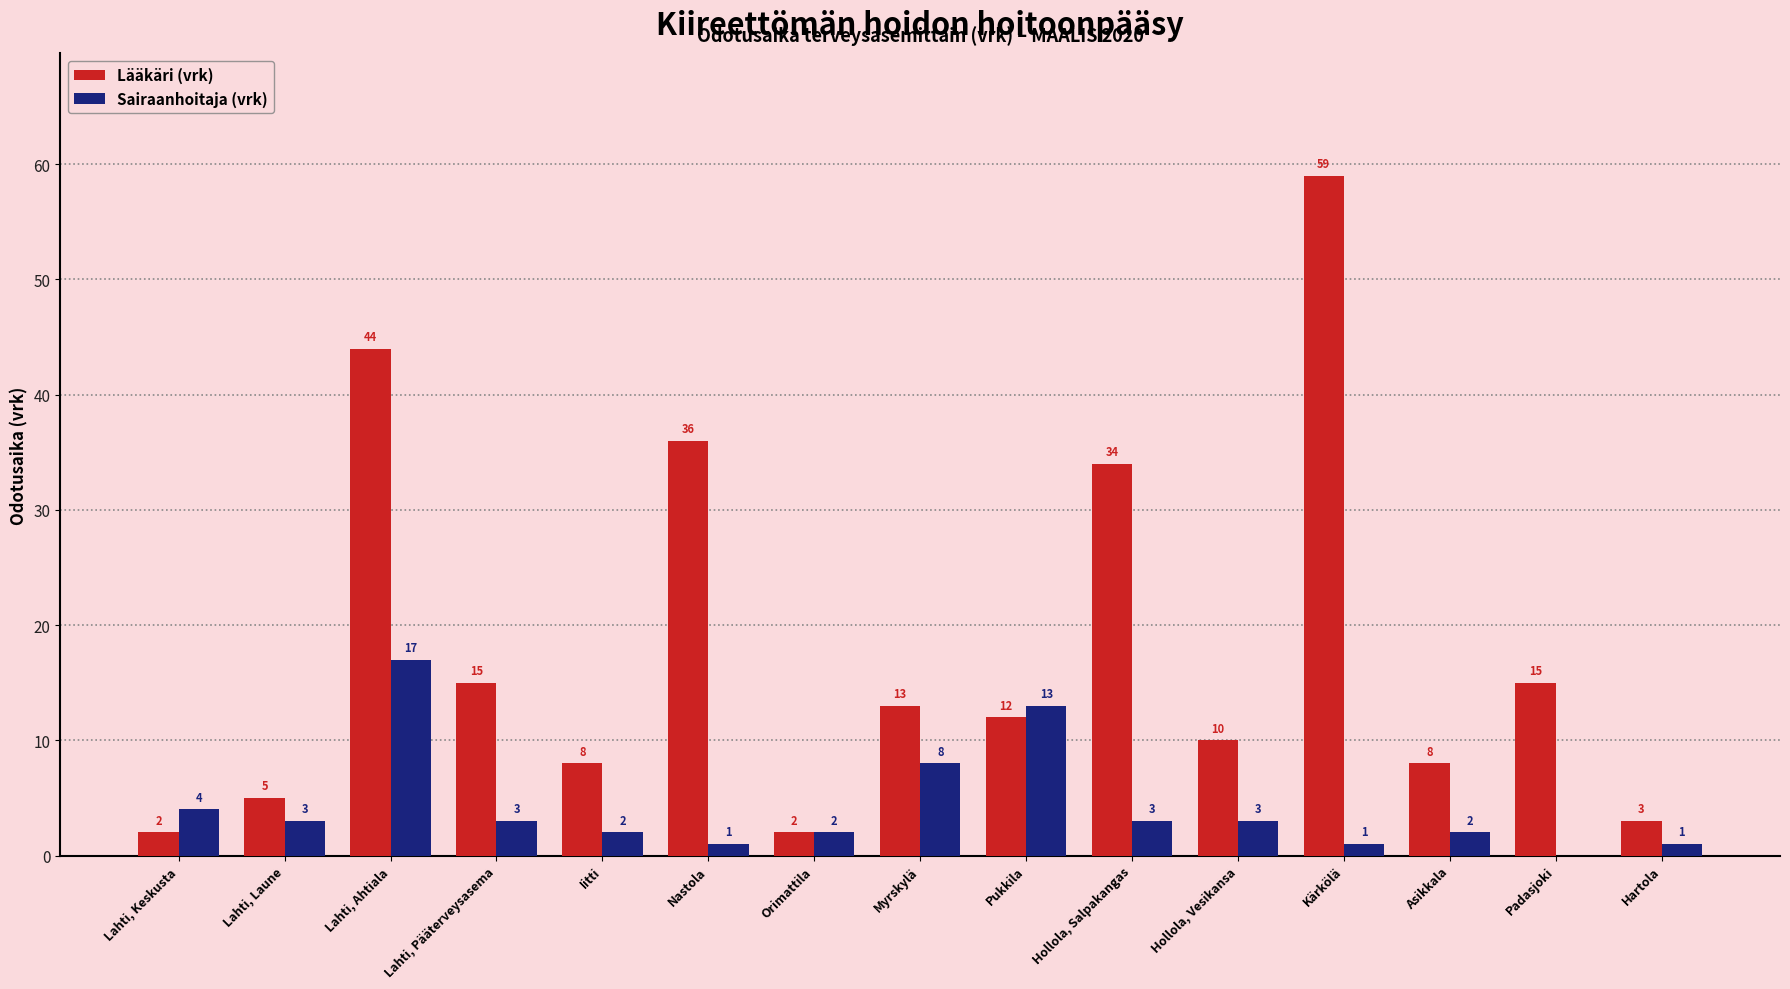

The Lääkäri (vrk) series shows 44 at Lahti, Ahtiala. True or false?

True